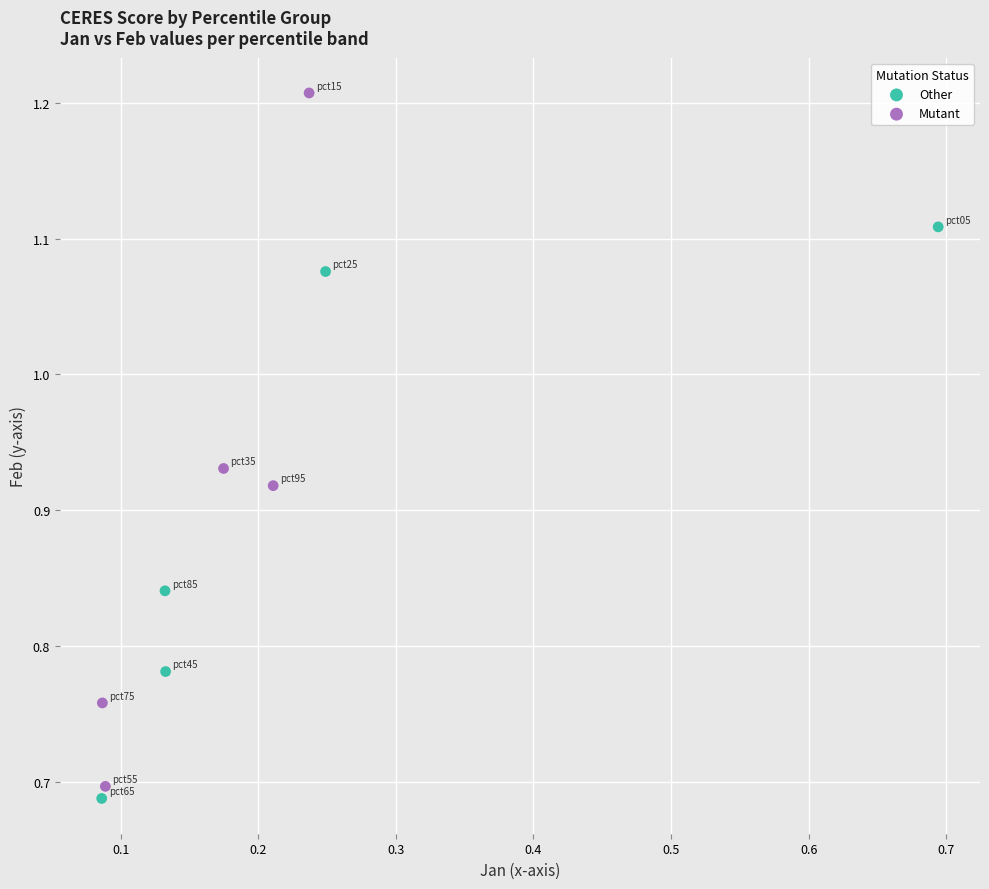

Which series has the widest spread of Y values?

Mutant